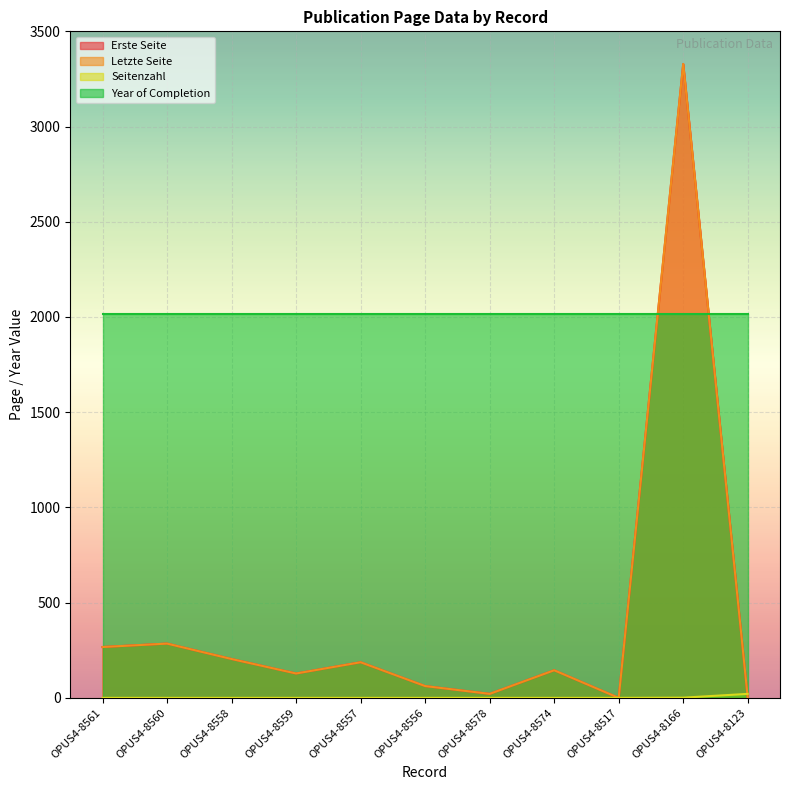

How many times do Seitenzahl and Erste Seite cross each other?

1